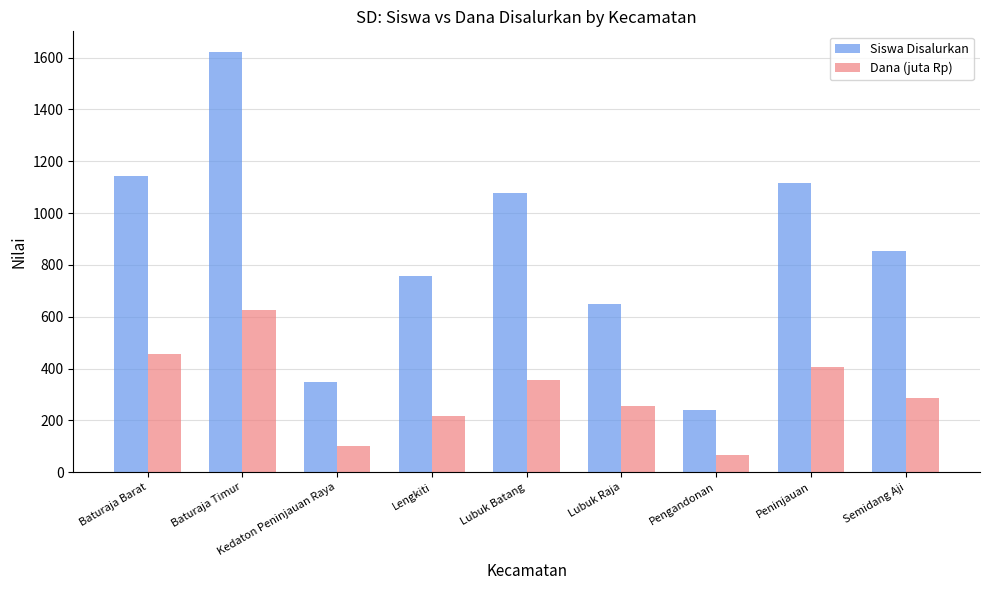

At which category is the sum across all series the highest?

Baturaja Timur